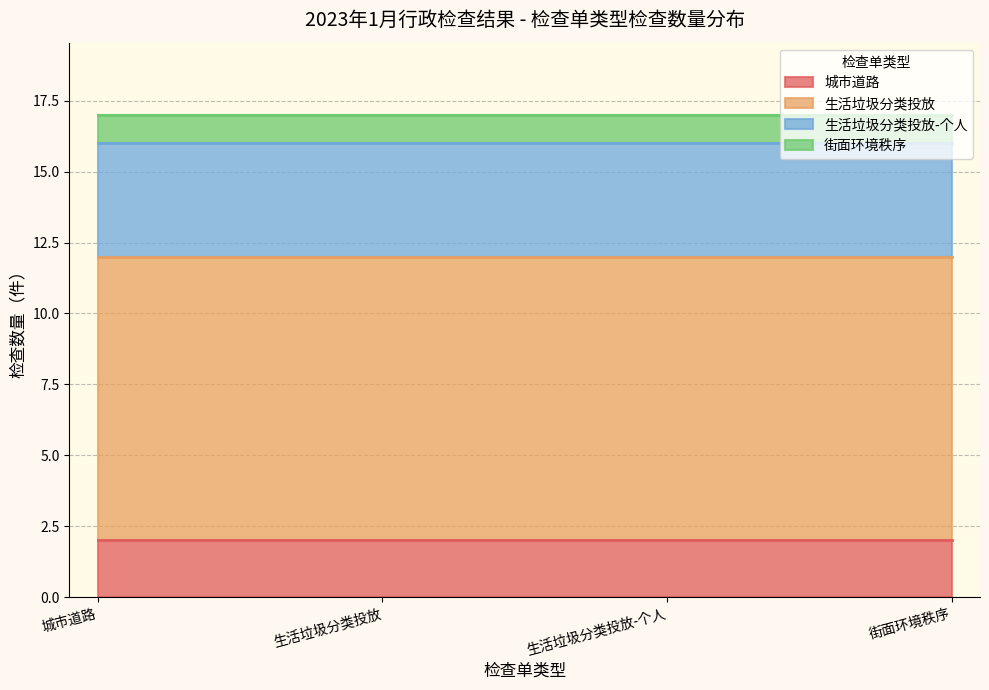

What is the value of the 街面环境秩序 point at the 1st from the left?

1